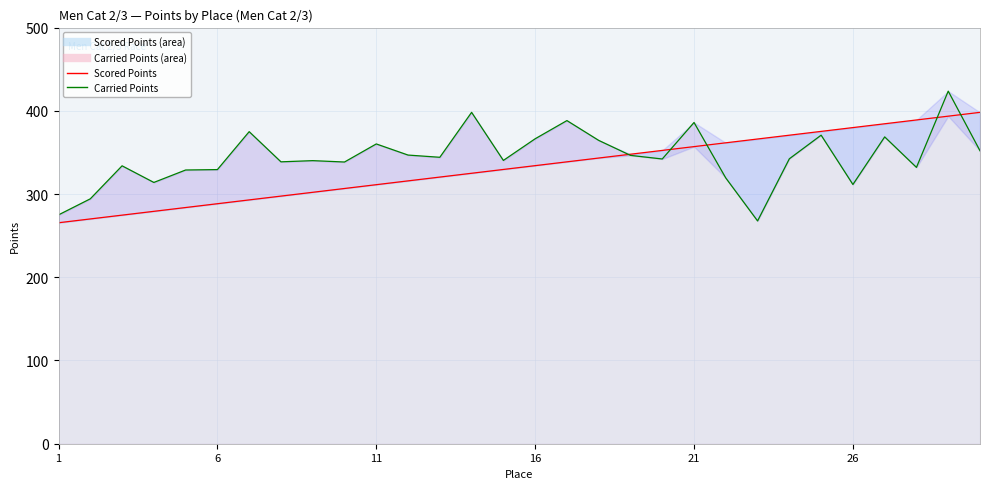

At which category does Carried Points reach its first local peak?

3